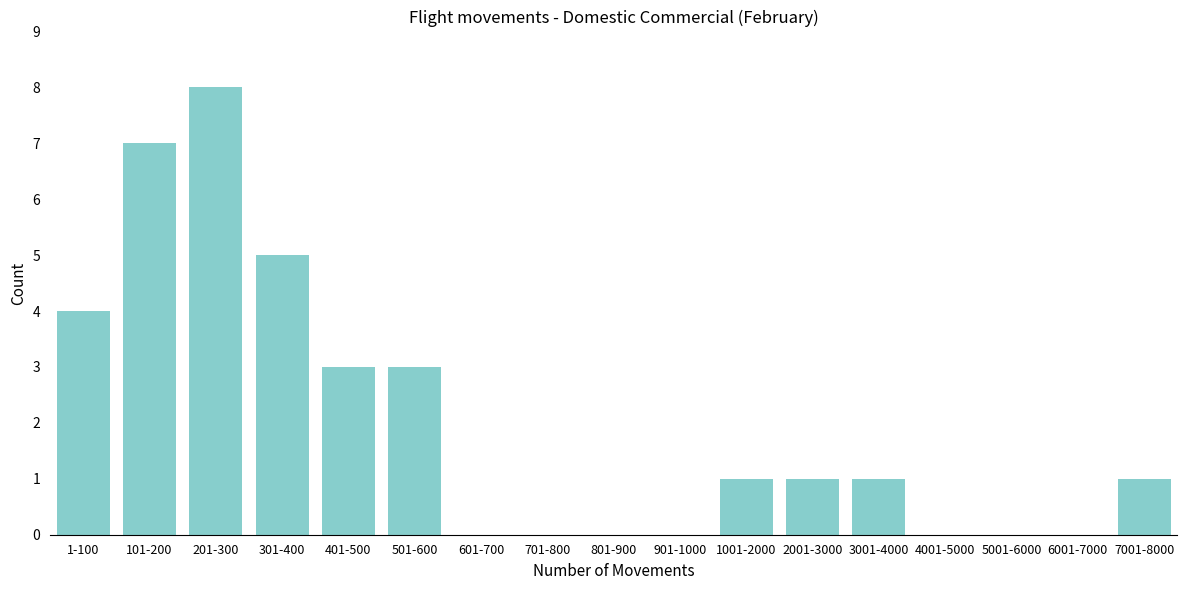

Reading left to right, what are all the values shown in this chart?

1-100=4	101-200=7	201-300=8	301-400=5	401-500=3	501-600=3	601-700=0	701-800=0	801-900=0	901-1000=0	1001-2000=1	2001-3000=1	3001-4000=1	4001-5000=0	5001-6000=0	6001-7000=0	7001-8000=1